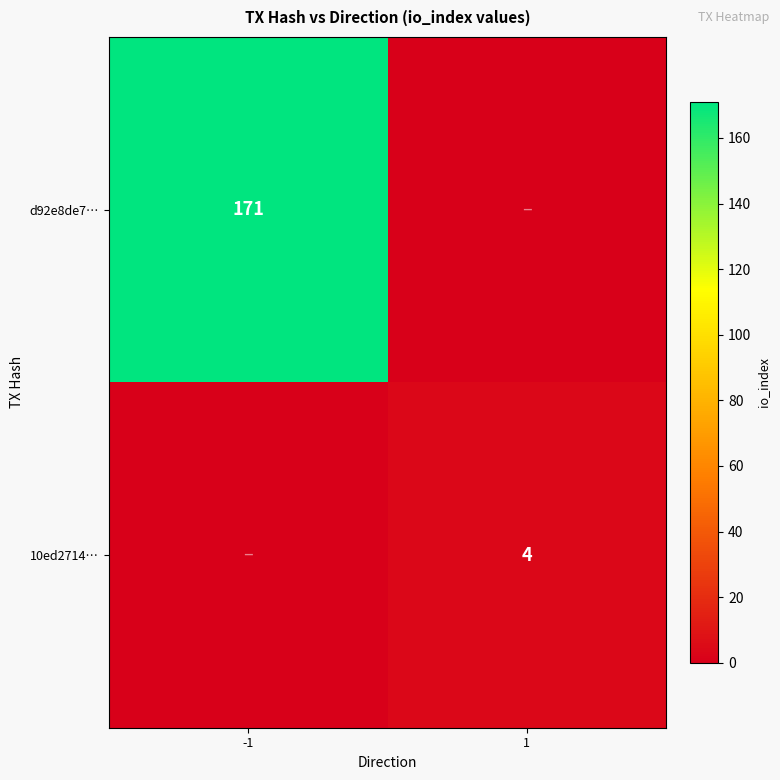

Is the value of 10ed2714… at 1 greater than the value of d92e8de7… at -1?

No